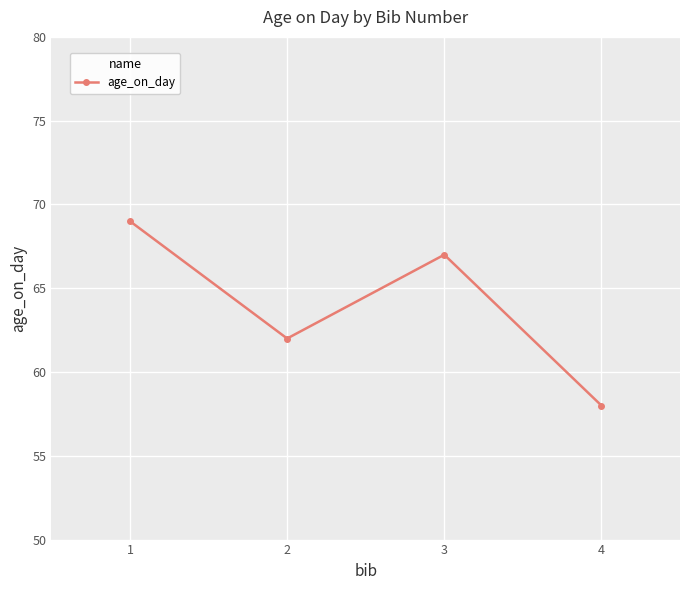

List the labels in order of value, smallest first.

4, 2, 3, 1